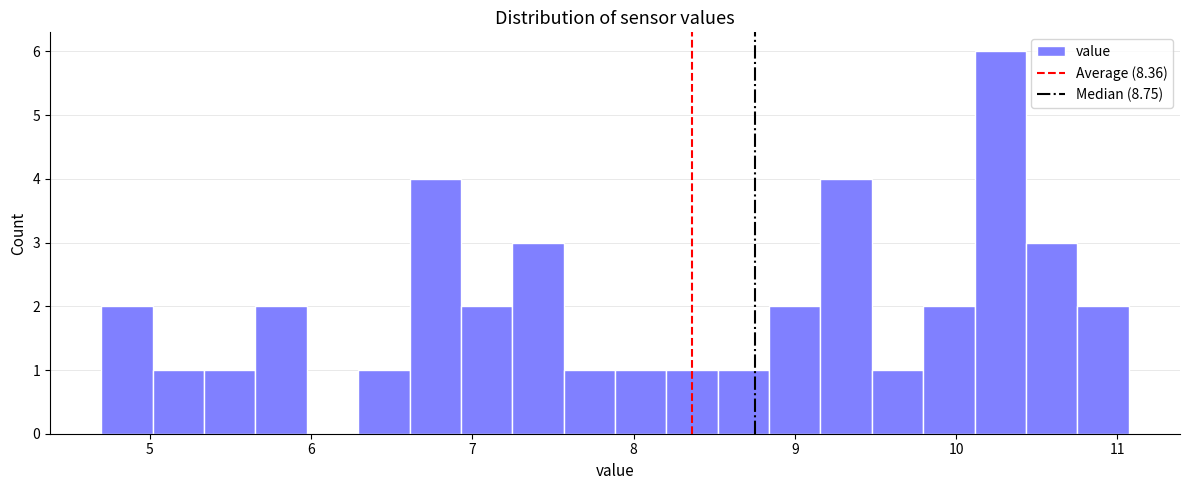

Read against the x-axis, roughly where is the centre of the tallest bar?

10.3